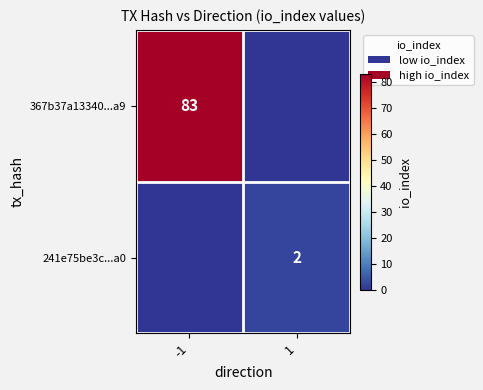

At which category does the chart reach its minimum across all series?

1